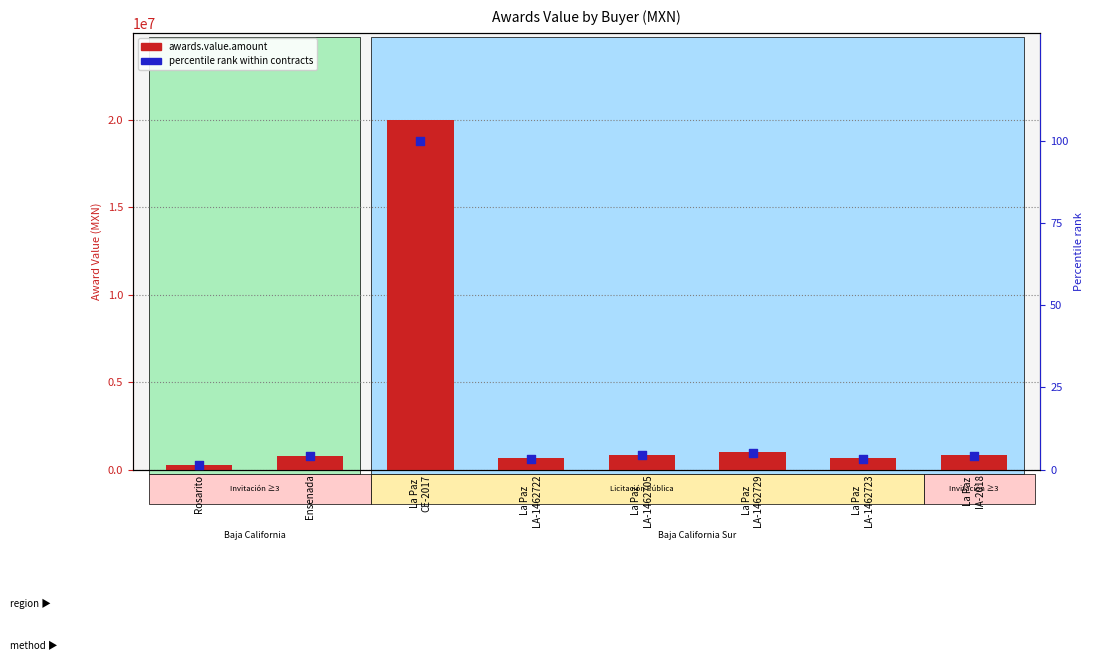

Which series has the largest Y range (max minus min)?

awards.value.amount